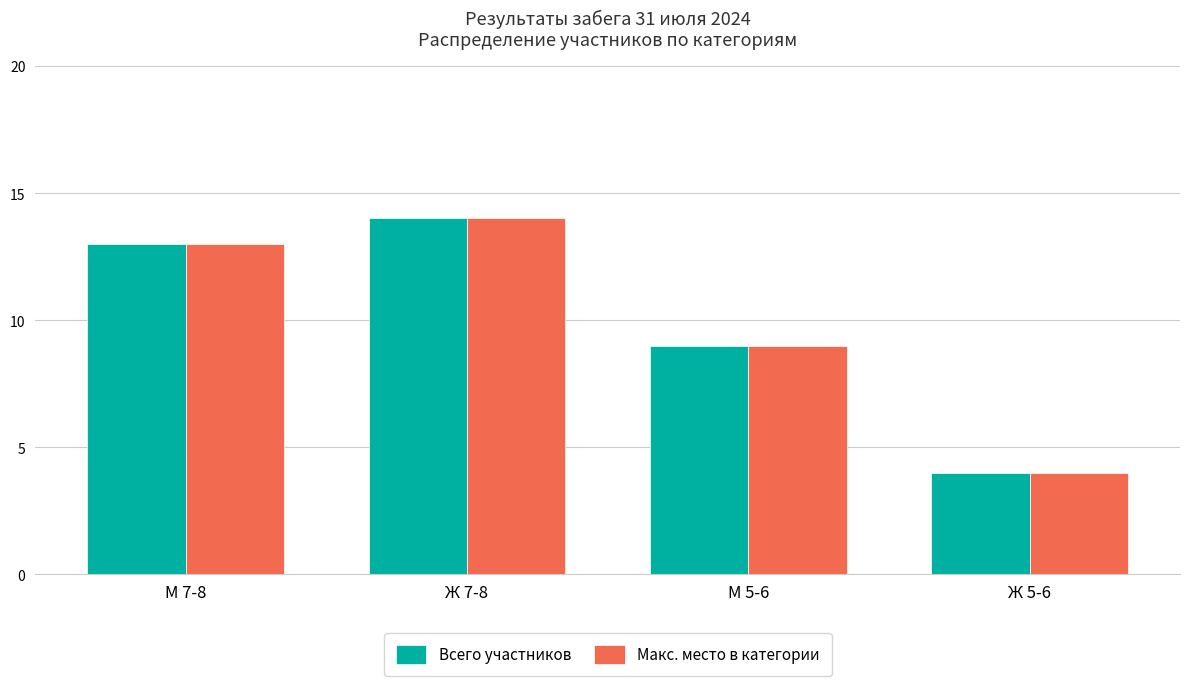

What is the average value of the Макс. место в категории series?

10